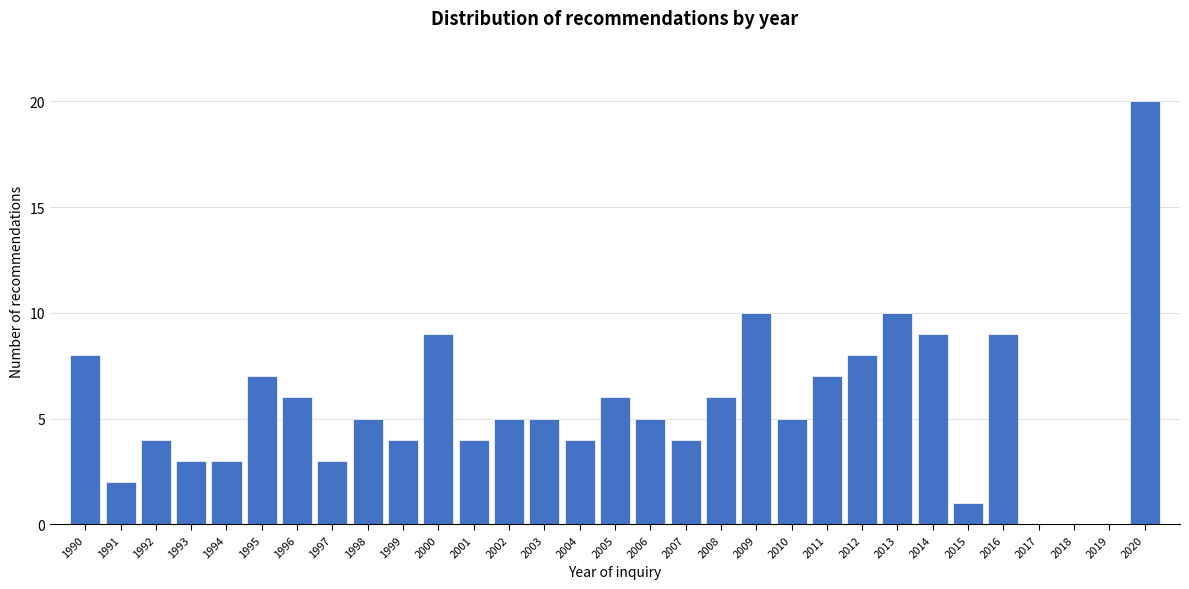

Which has a higher value, 2015 or 2017?

2015